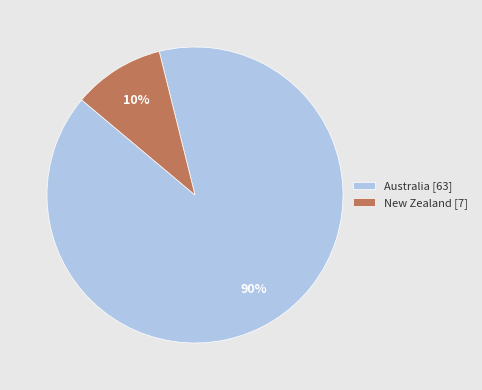

What is the smallest slice in the pie chart?

New Zealand